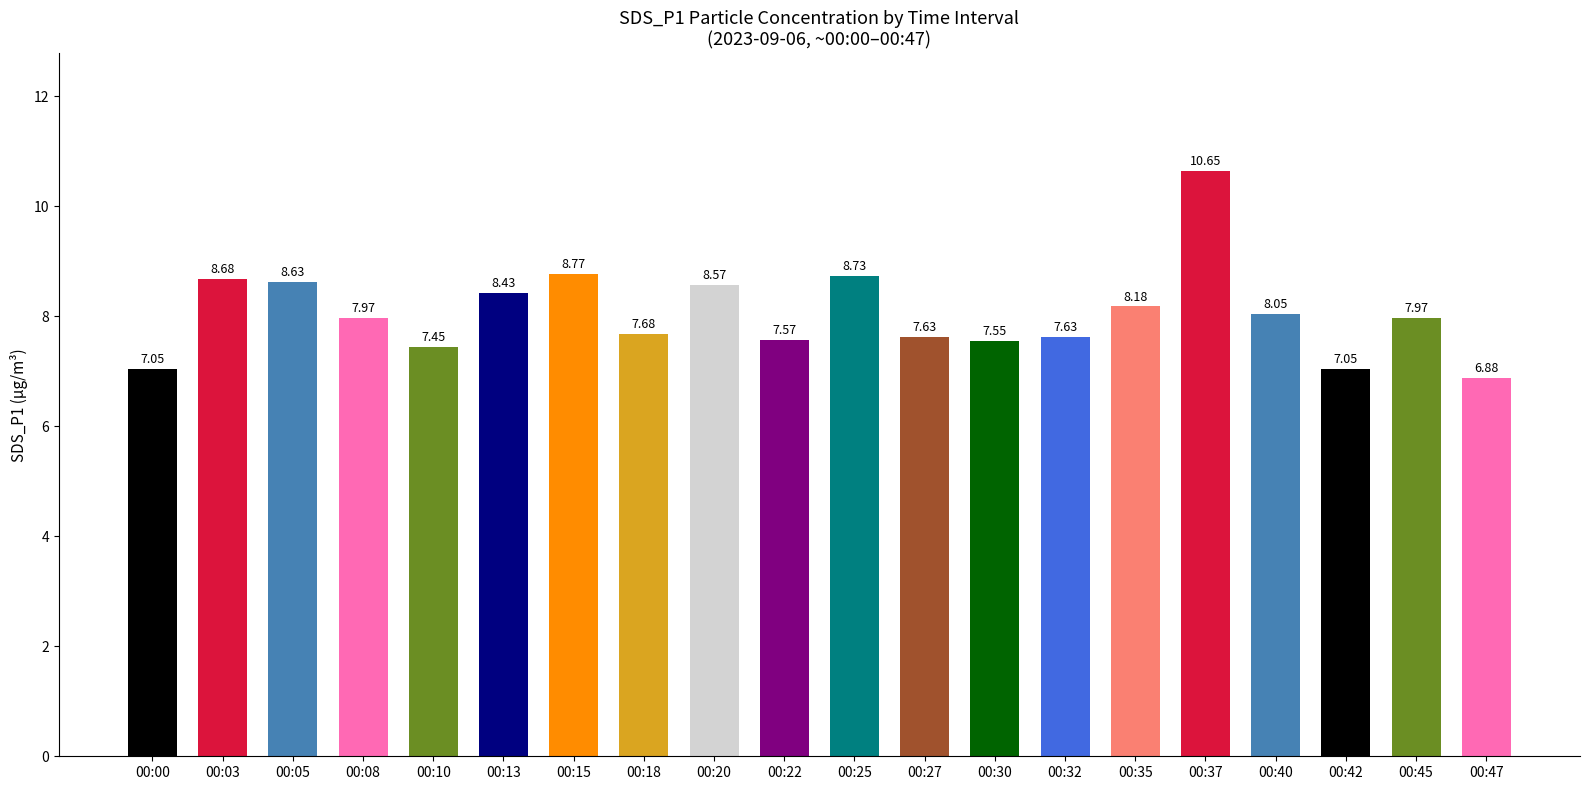

What is the maximum value shown in the chart?

10.7